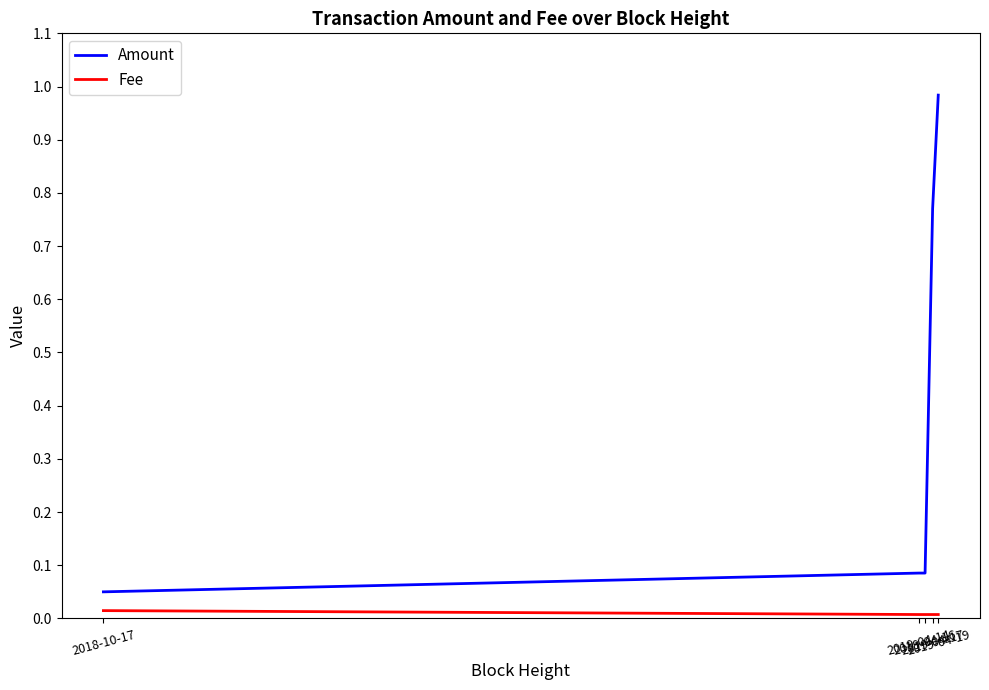

At how many categories does at least one series exceed 0?

5